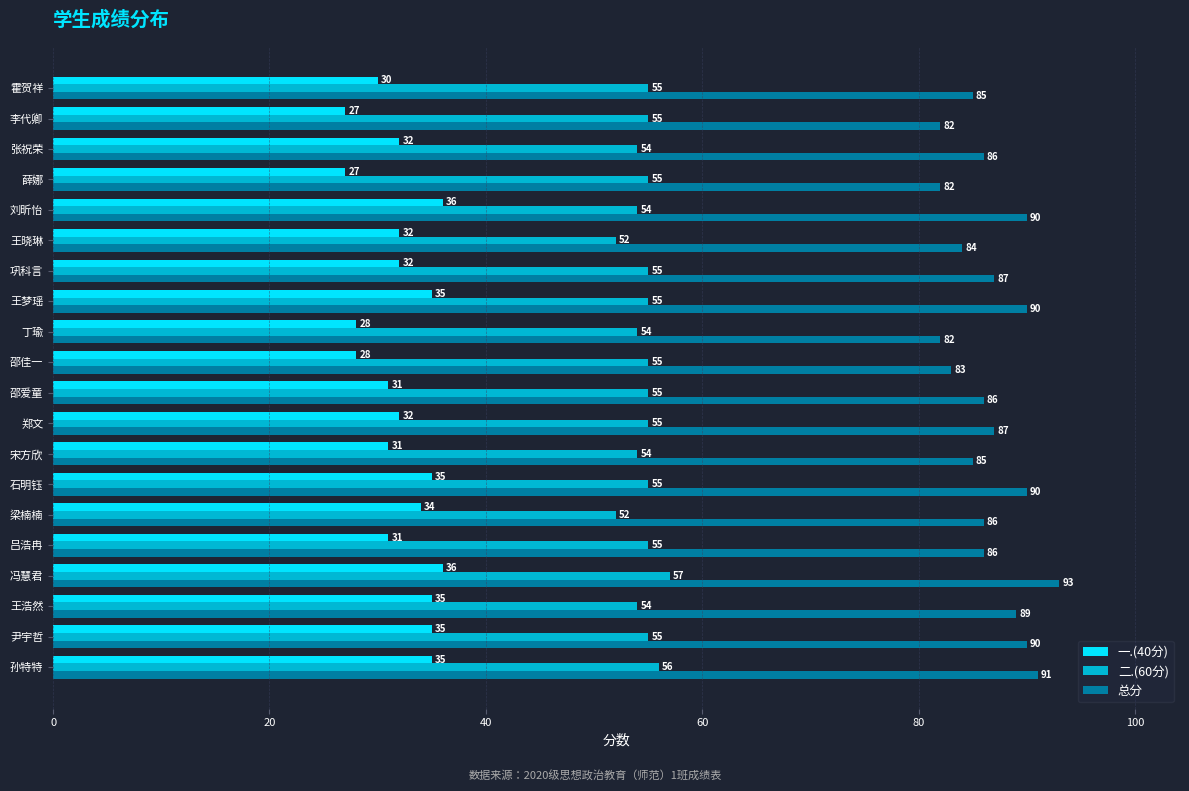

What is the minimum value for 二.(60分)?

52